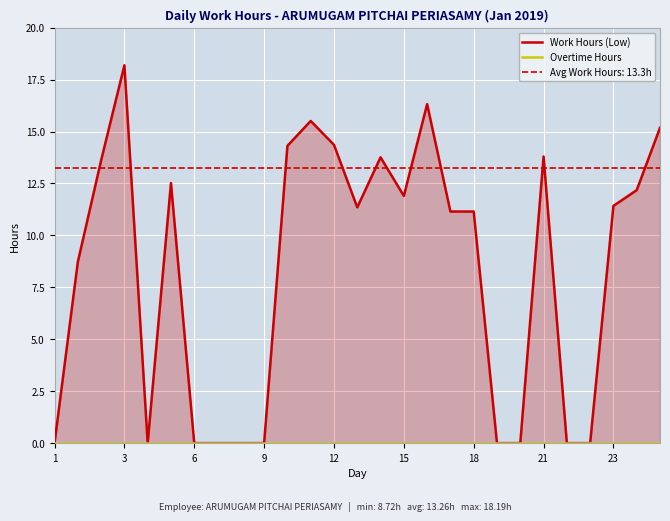

True or false: Overtime Hours has more than 0 interior local peaks.

False